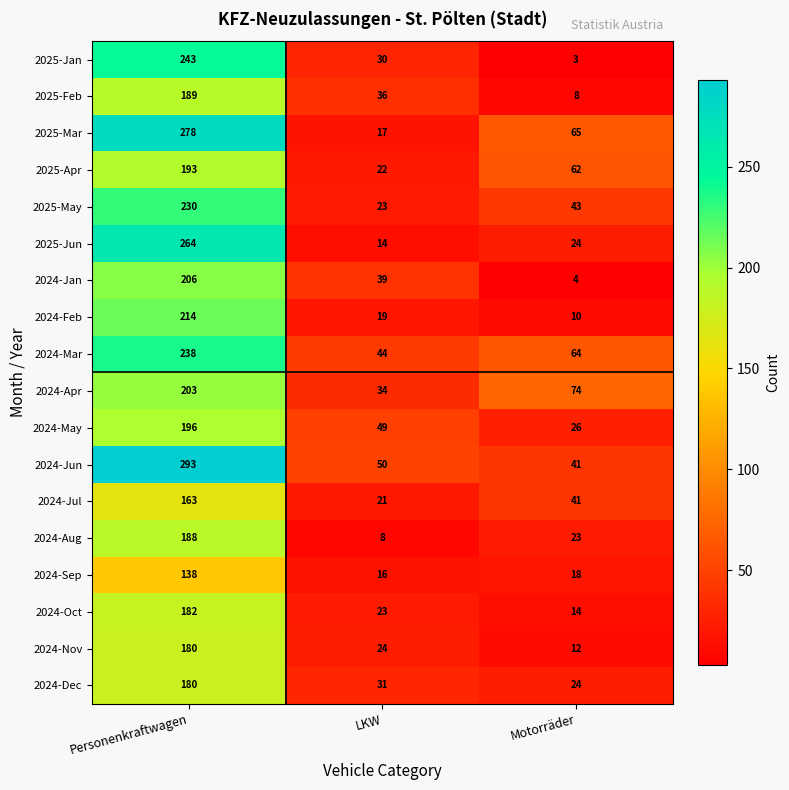

What is the difference between the maximum and minimum values in the 2025-Jan series?

240